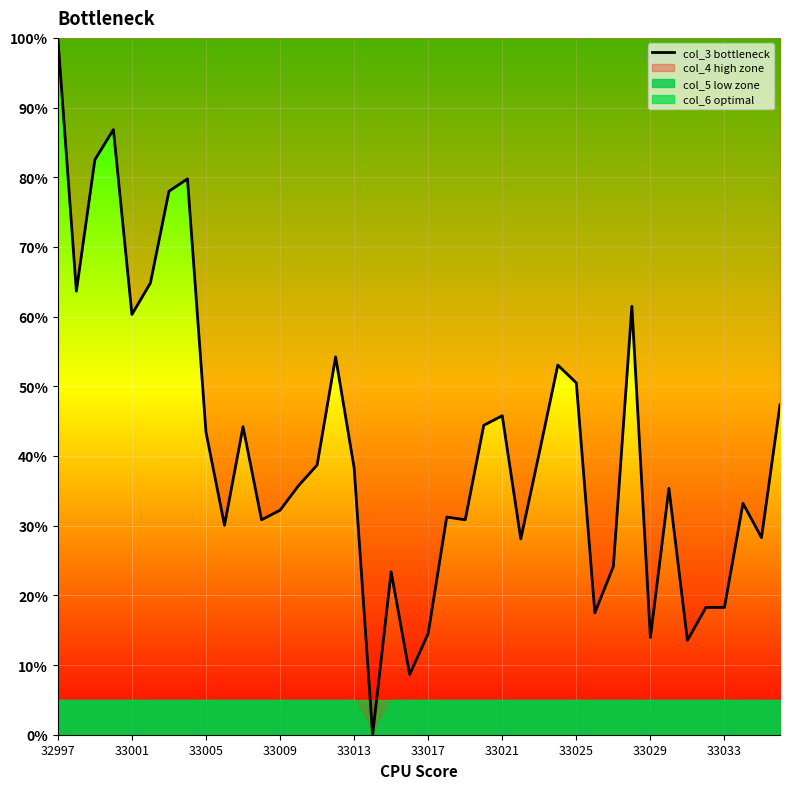

Reading right to left, list all the values displayed in this chart.

47.3	28.3	33.2	18.3	18.3	13.6	35.4	13.9	61.5	24.2	17.5	50.5	53.0	40.5	28.1	45.8	44.4	30.8	31.2	14.5	8.6	23.4	0.0	38.3	54.2	38.7	35.8	32.2	30.8	44.2	30.1	43.4	79.8	78.0	64.8	60.3	86.8	82.5	63.7	100.0